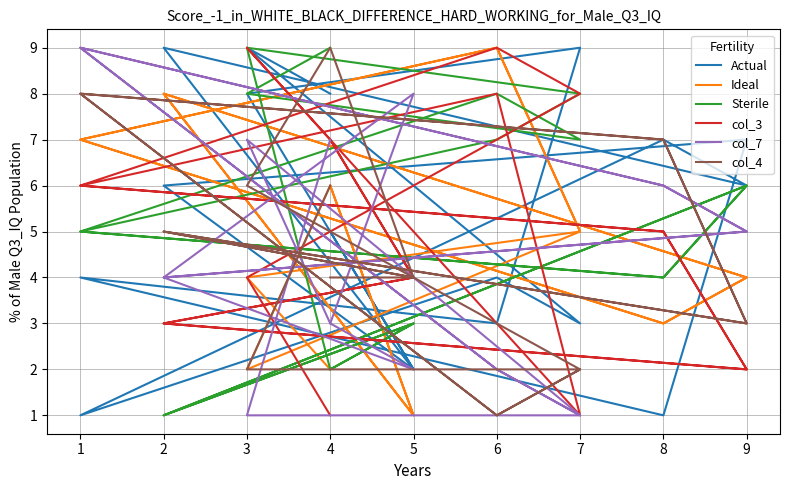

What is the sum of all Ideal values?

94